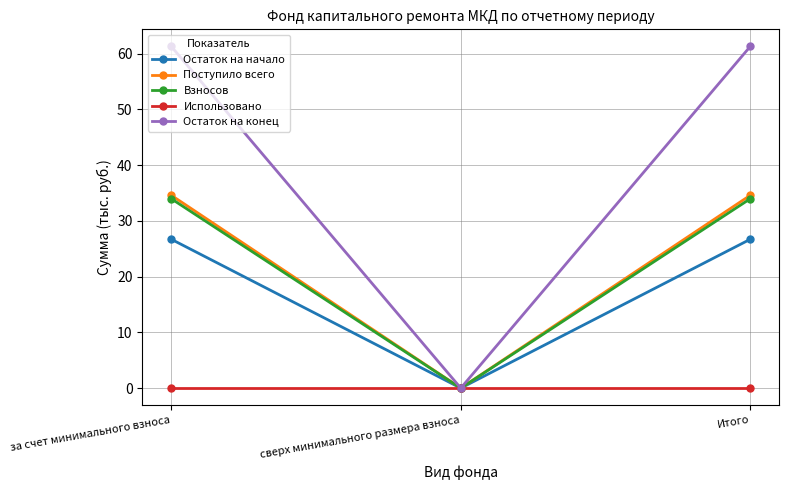

Reading left to right, list all the values displayed in this chart.

Остаток на начало: 26.7	0.0	26.7
Поступило всего: 34.6	0.0	34.6
Взносов: 34.0	0.0	34.0
Использовано: 0.0	0.0	0.0
Остаток на конец: 61.3	0.0	61.3